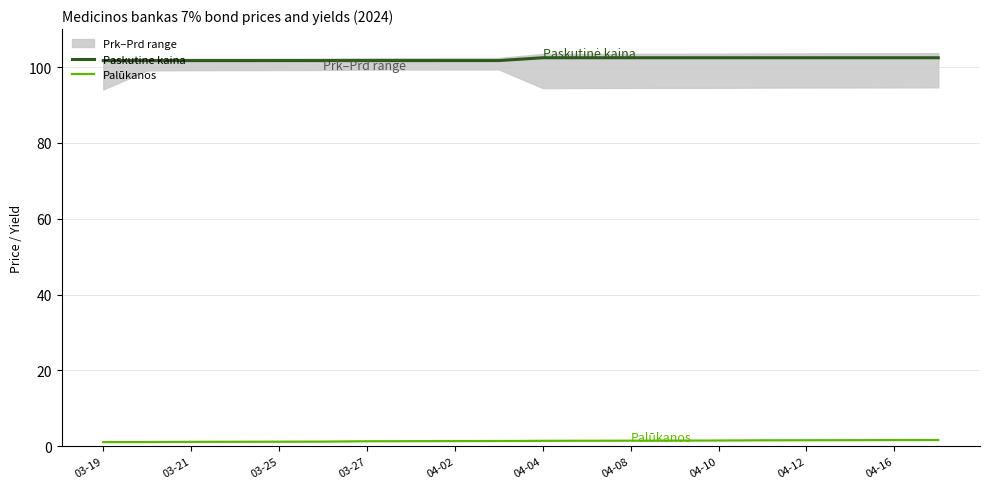

The Palūkanos series shows 1.1 at 03-19. True or false?

True